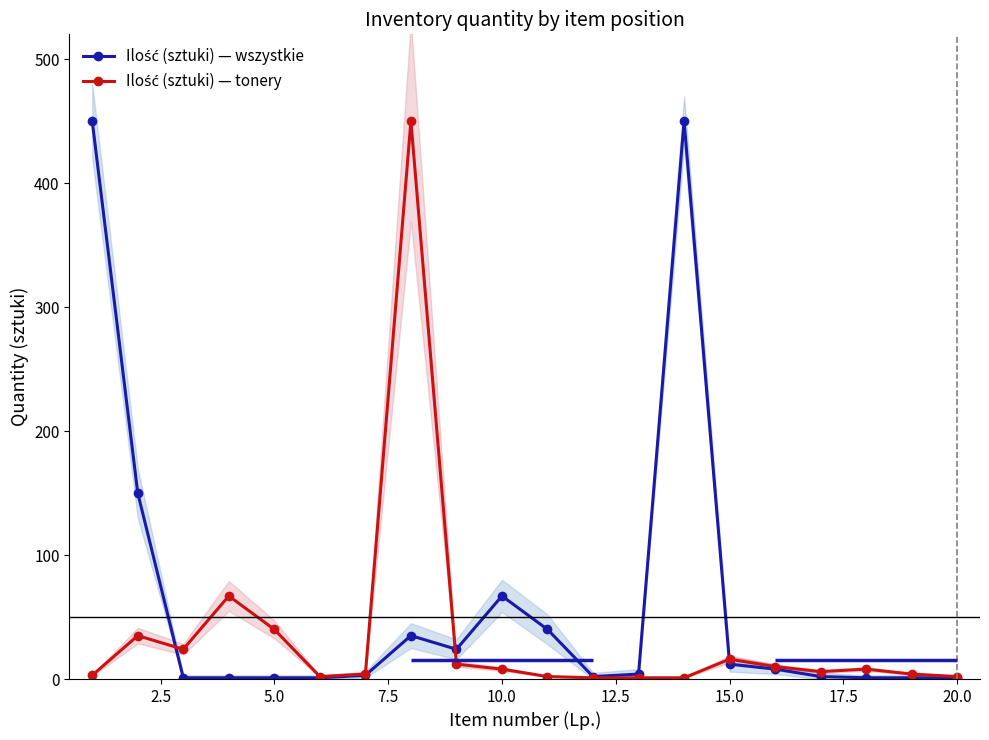

What is the greatest value displayed?

450